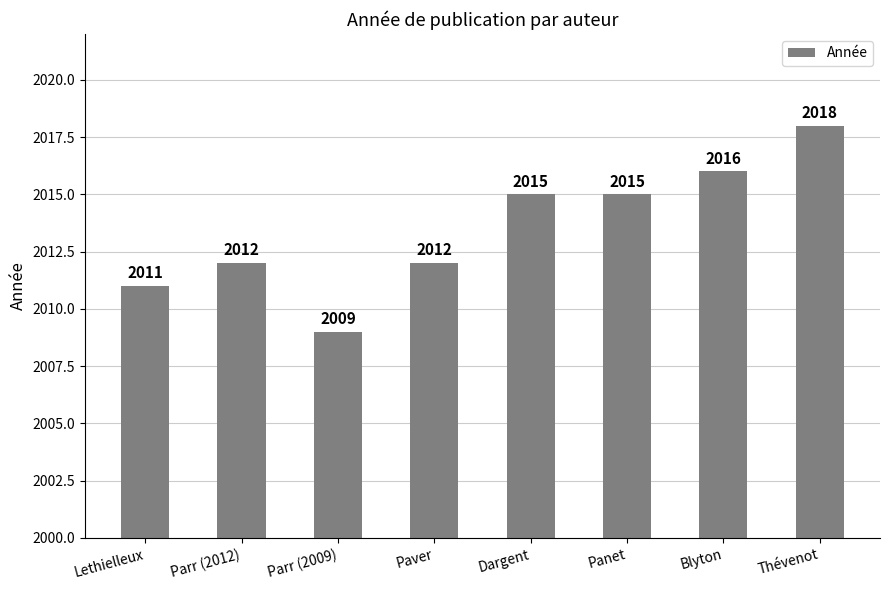

What position from the right is Parr (2012)?

7